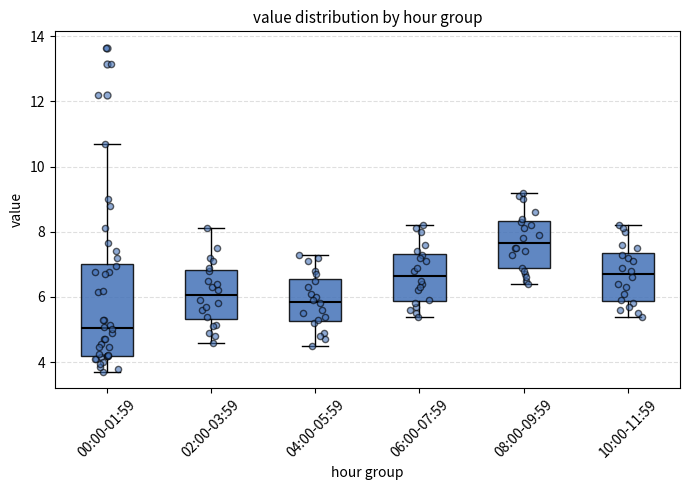

Reading left to right, transcribe this box plot: for each box, give where its median line is, the range the box spans, and where its two whiskers end, as read against the y-axis. The values are not printed on the chart, so give them approximately, as read against the axis.

00:00-01:59: median 5.0, box 4.2 to 7.0, whiskers 3.8 to 10.6
02:00-03:59: median 6.0, box 5.4 to 6.8, whiskers 4.6 to 8.2
04:00-05:59: median 5.8, box 5.2 to 6.6, whiskers 4.6 to 7.4
06:00-07:59: median 6.6, box 5.8 to 7.4, whiskers 5.4 to 8.2
08:00-09:59: median 7.6, box 6.8 to 8.4, whiskers 6.4 to 9.2
10:00-11:59: median 6.8, box 5.8 to 7.4, whiskers 5.4 to 8.2